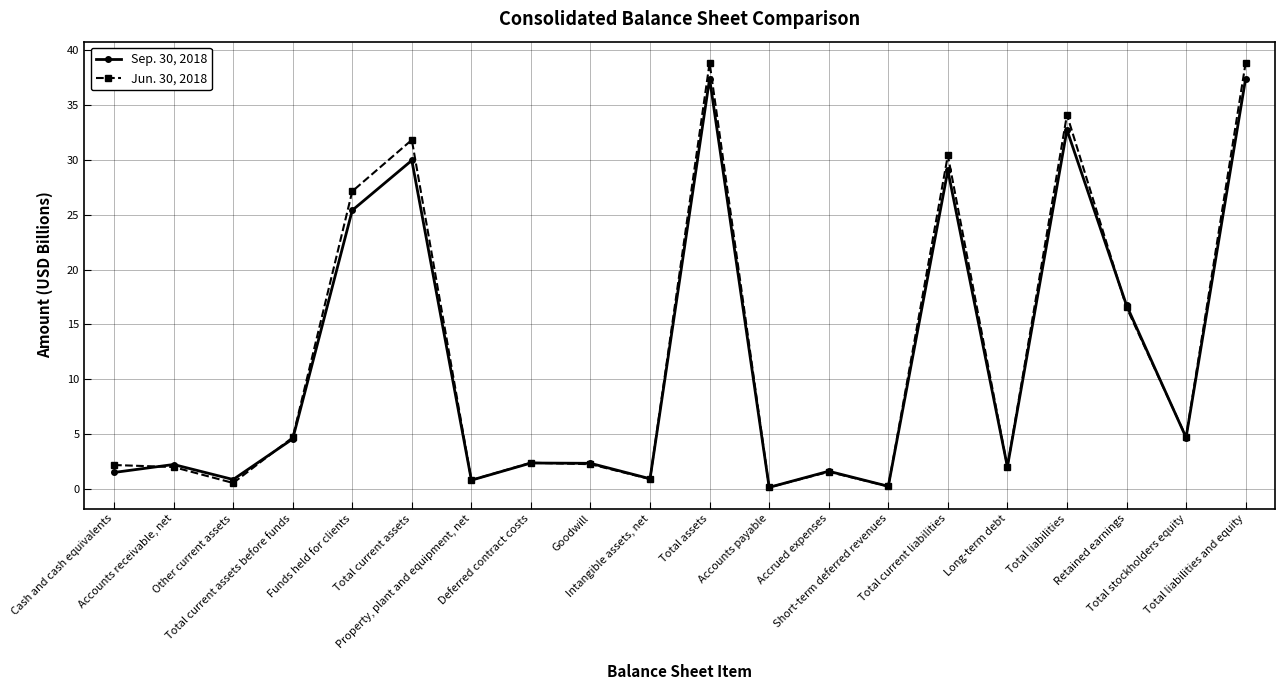

At which category does Sep. 30, 2018 reach its first local peak?

Accounts receivable, net